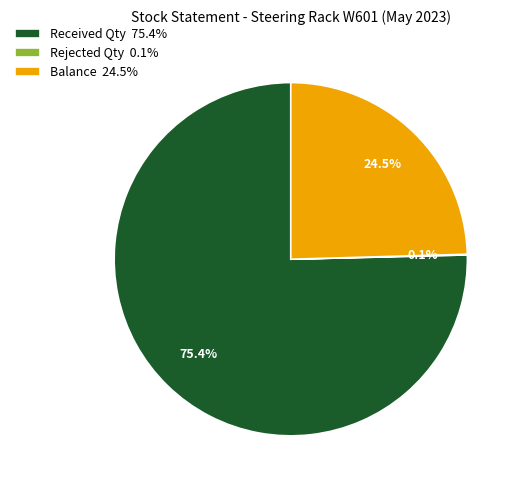

What is the total percentage of Received Qty and Balance?

99.9%